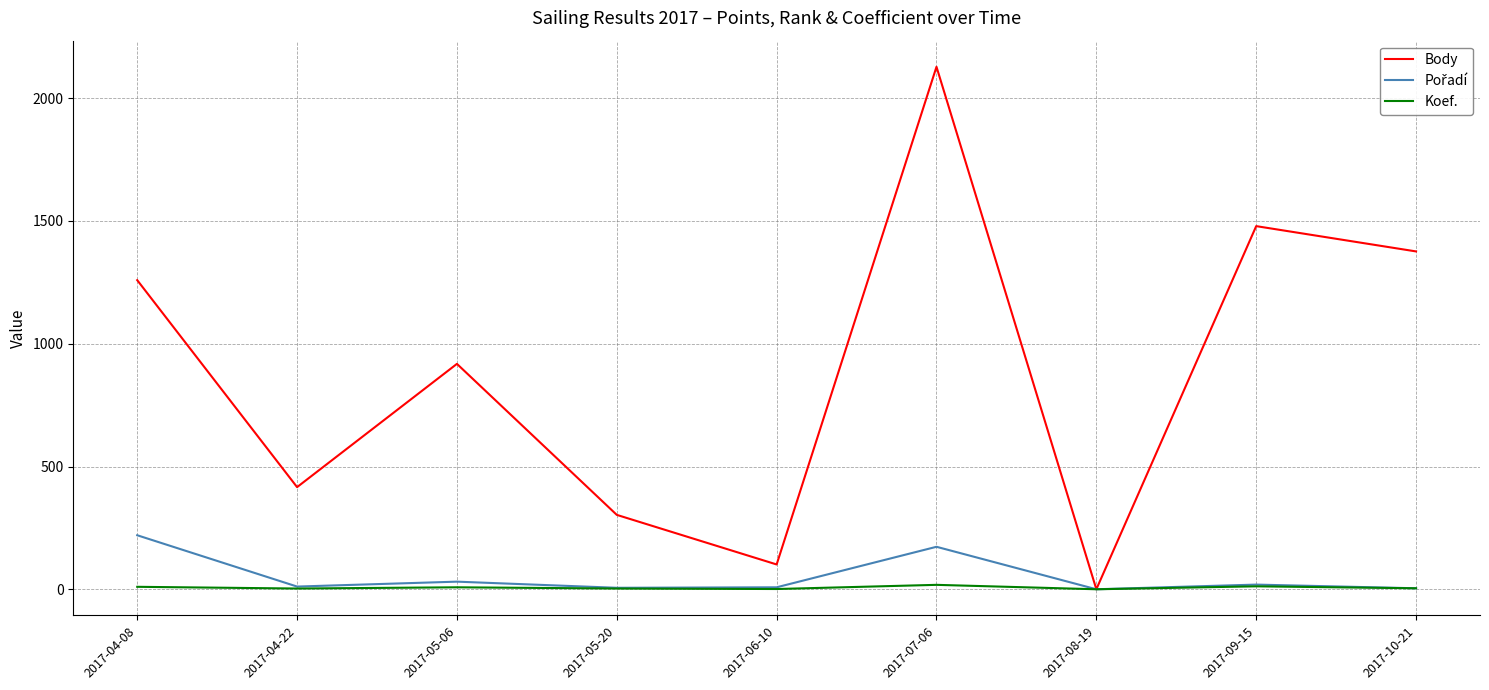

At which category does Body reach its first local peak?

2017-05-06